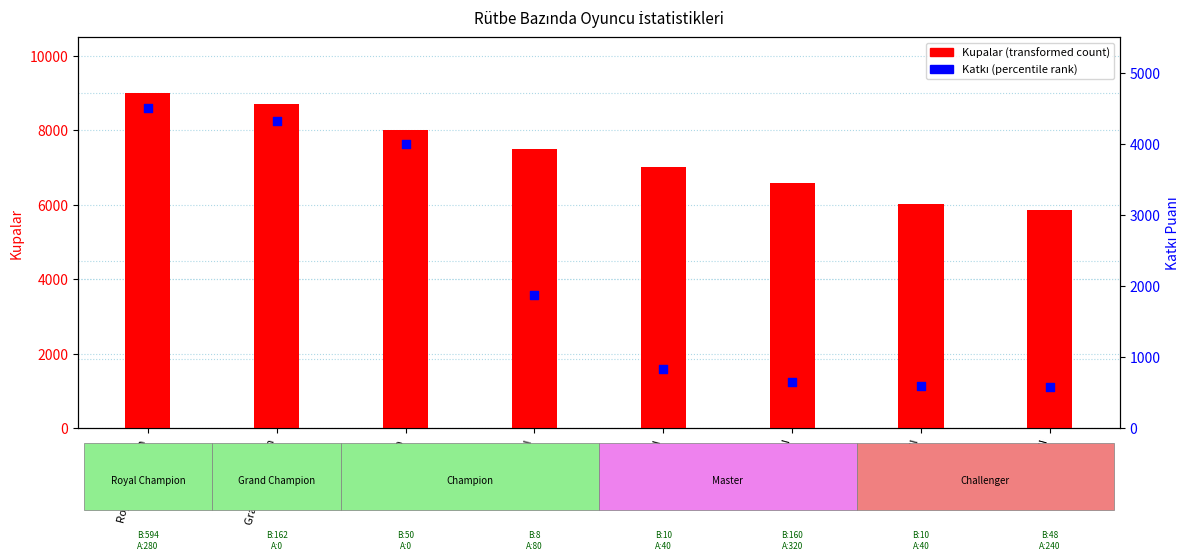

At which category is the sum across all series the highest?

Royal Champion